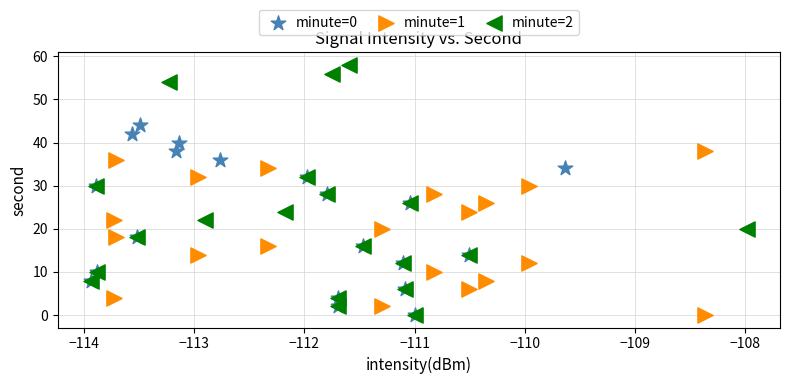

Which series reaches the maximum Y coordinate?

minute=2